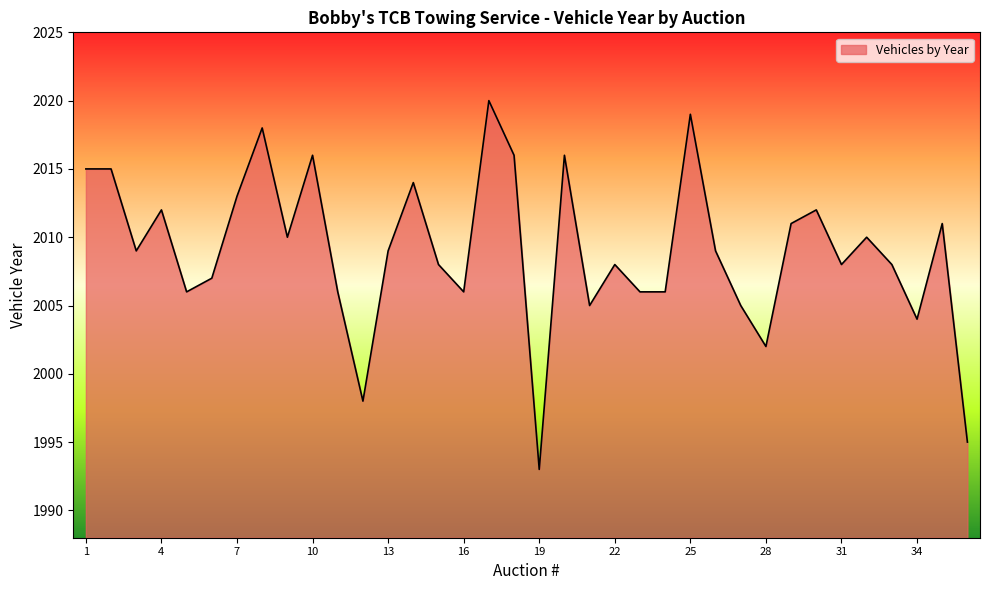

What is the smallest value displayed?

1993